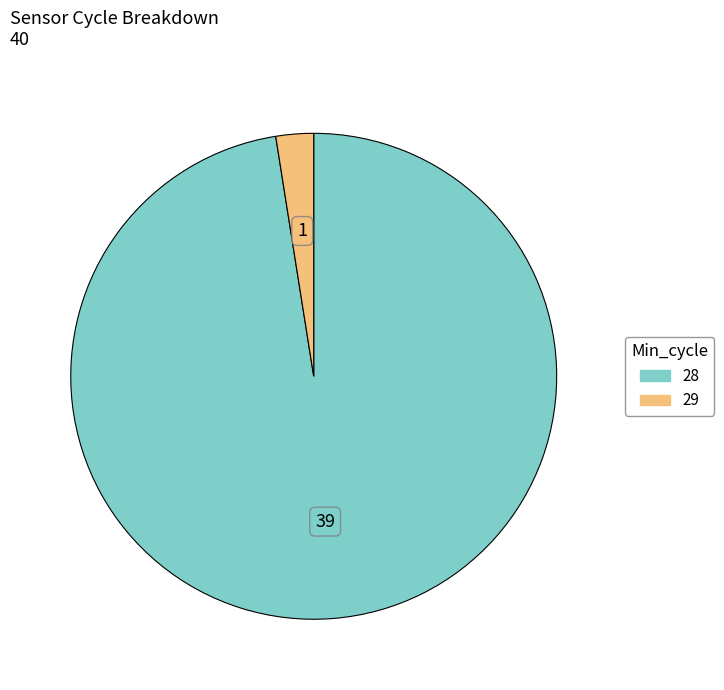

Which has a higher value, 29 or 28?

28